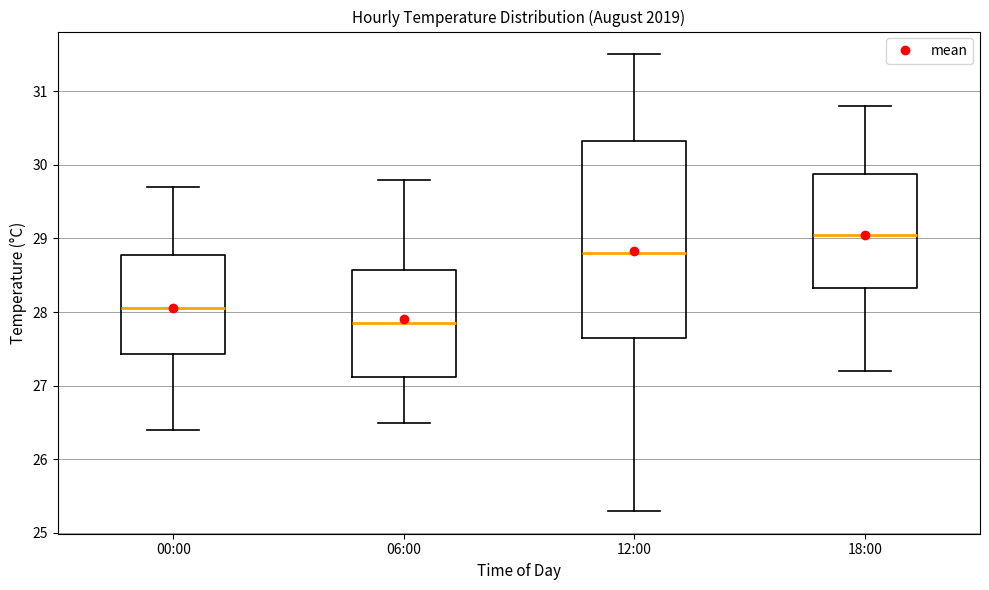

Comparing the boxes themselves (not the whiskers), which one is the tallest?

12:00